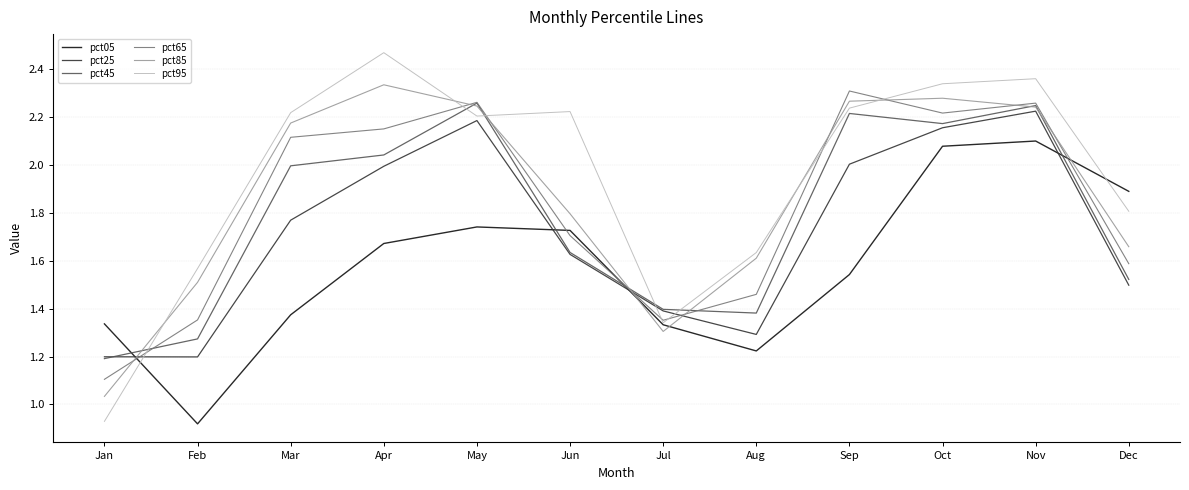

What is the total value across all series at Mar?

11.7